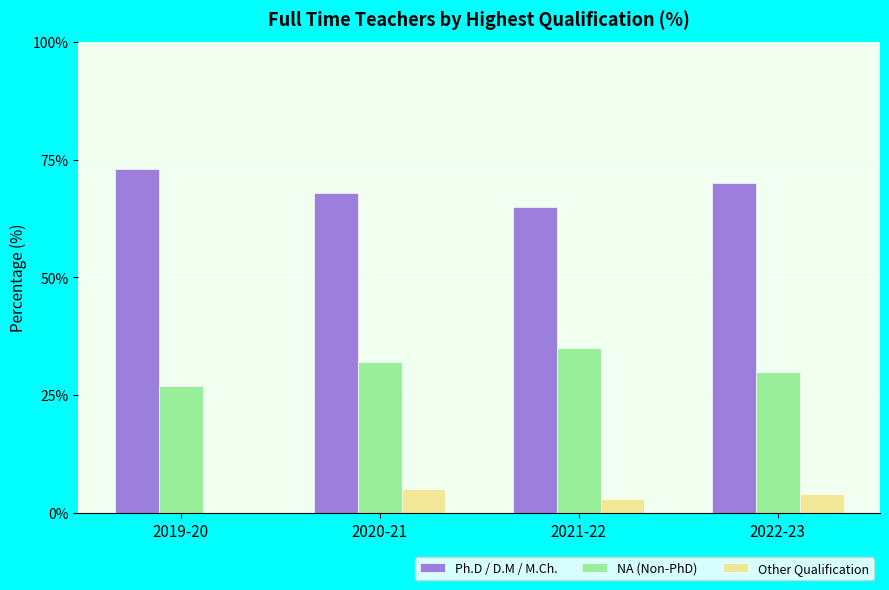

What is the total value across all series at 2020-21?

105